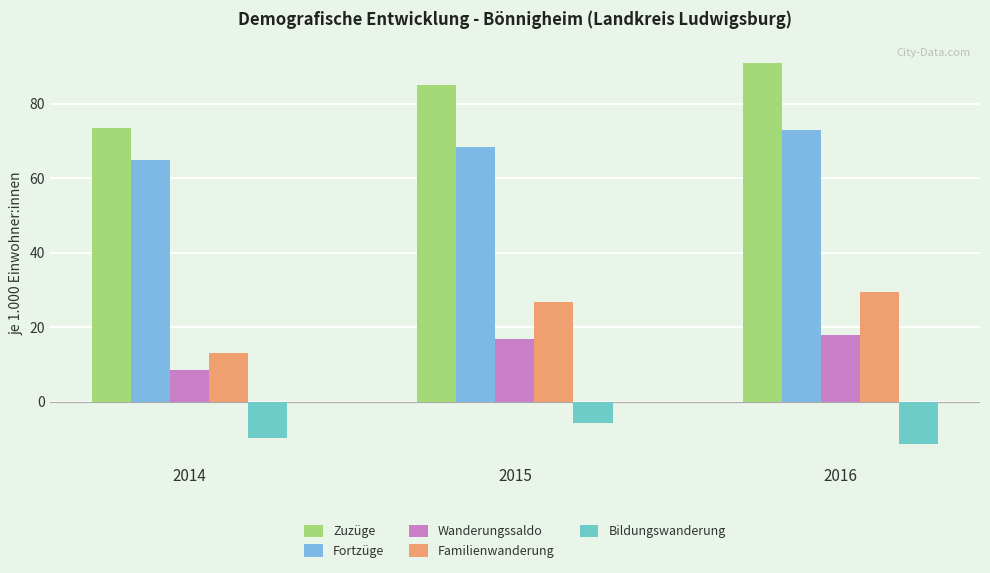

Where is Wanderungssaldo nearest to the value 13?

2015